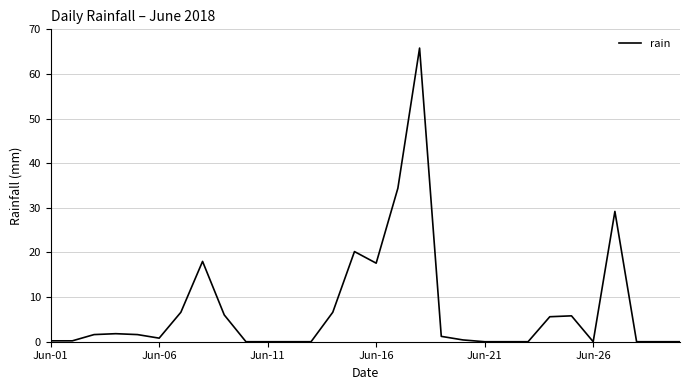

What is the difference between the maximum and minimum values?

65.8